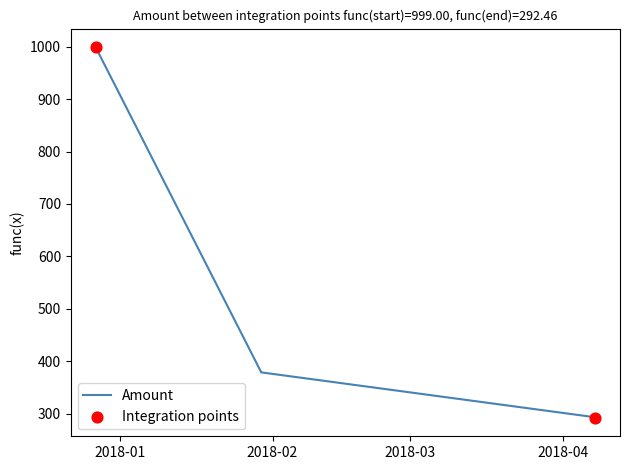

What is the average value?

557.0